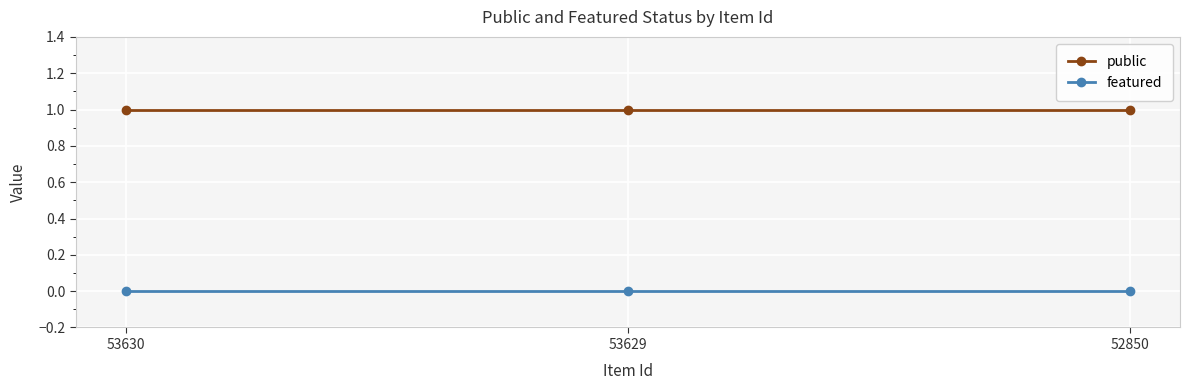

List the series in order of their overall mean, lowest first.

featured, public